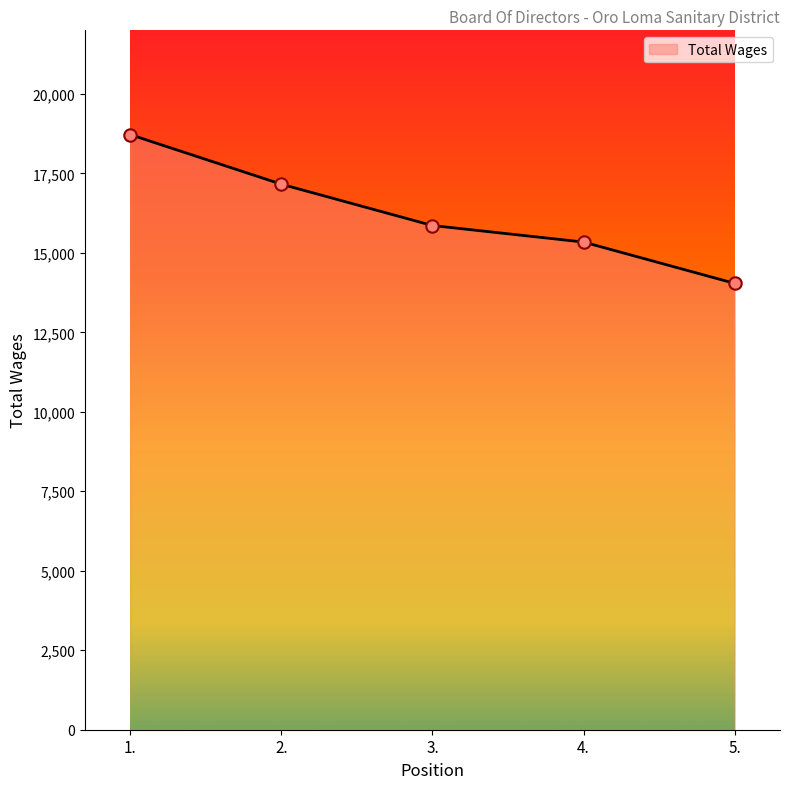

What is the ratio of the value at 4. to the value at 1.?

0.8